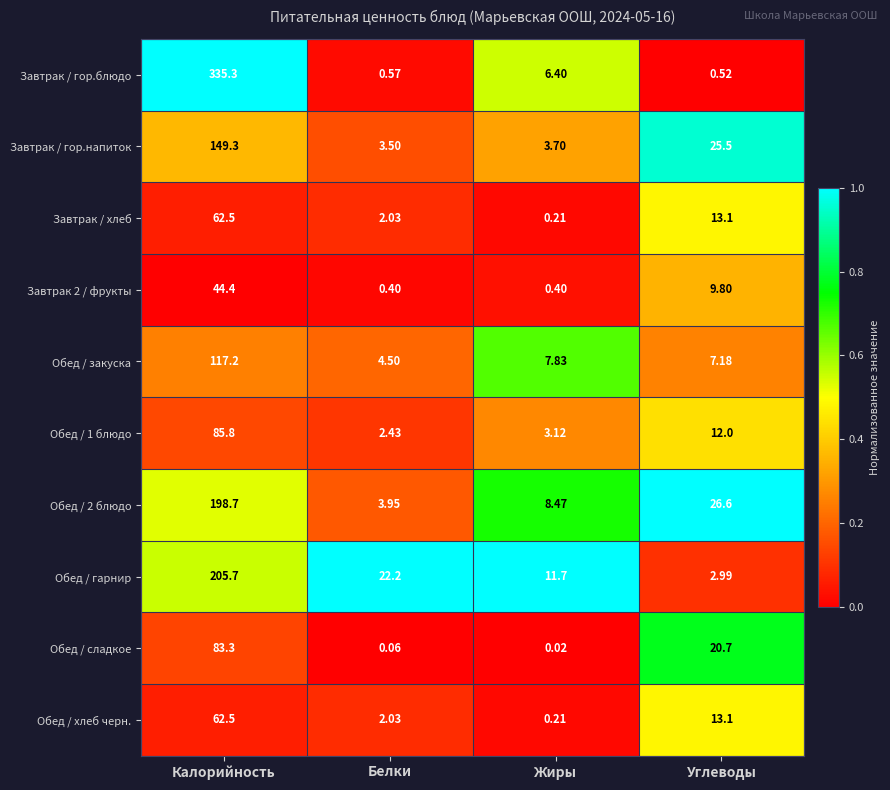

At which label does Обед / закуска reach its minimum?

Белки